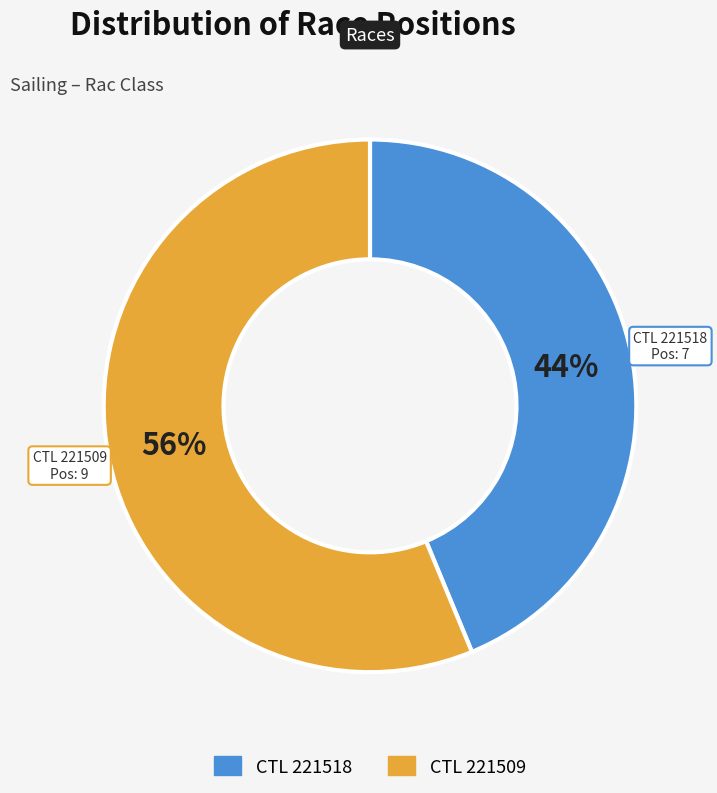

Is there a majority slice in this chart?

Yes